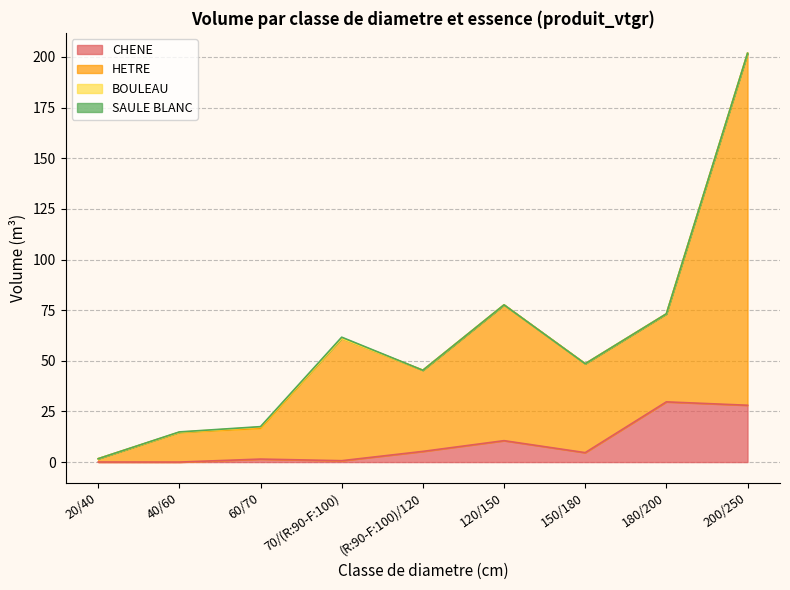

What is the total value across all series at (R:90-F:100)/120?

45.3